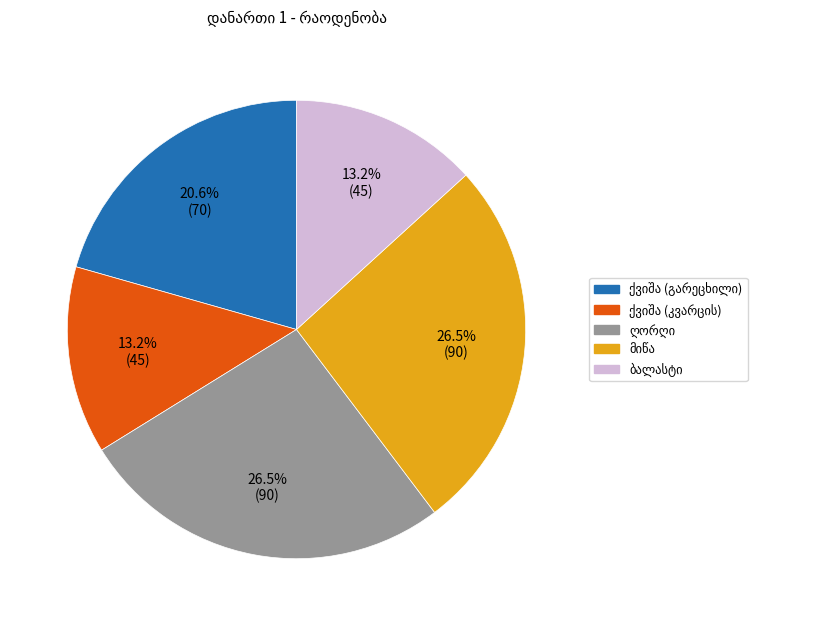

Is there a majority slice in this chart?

No